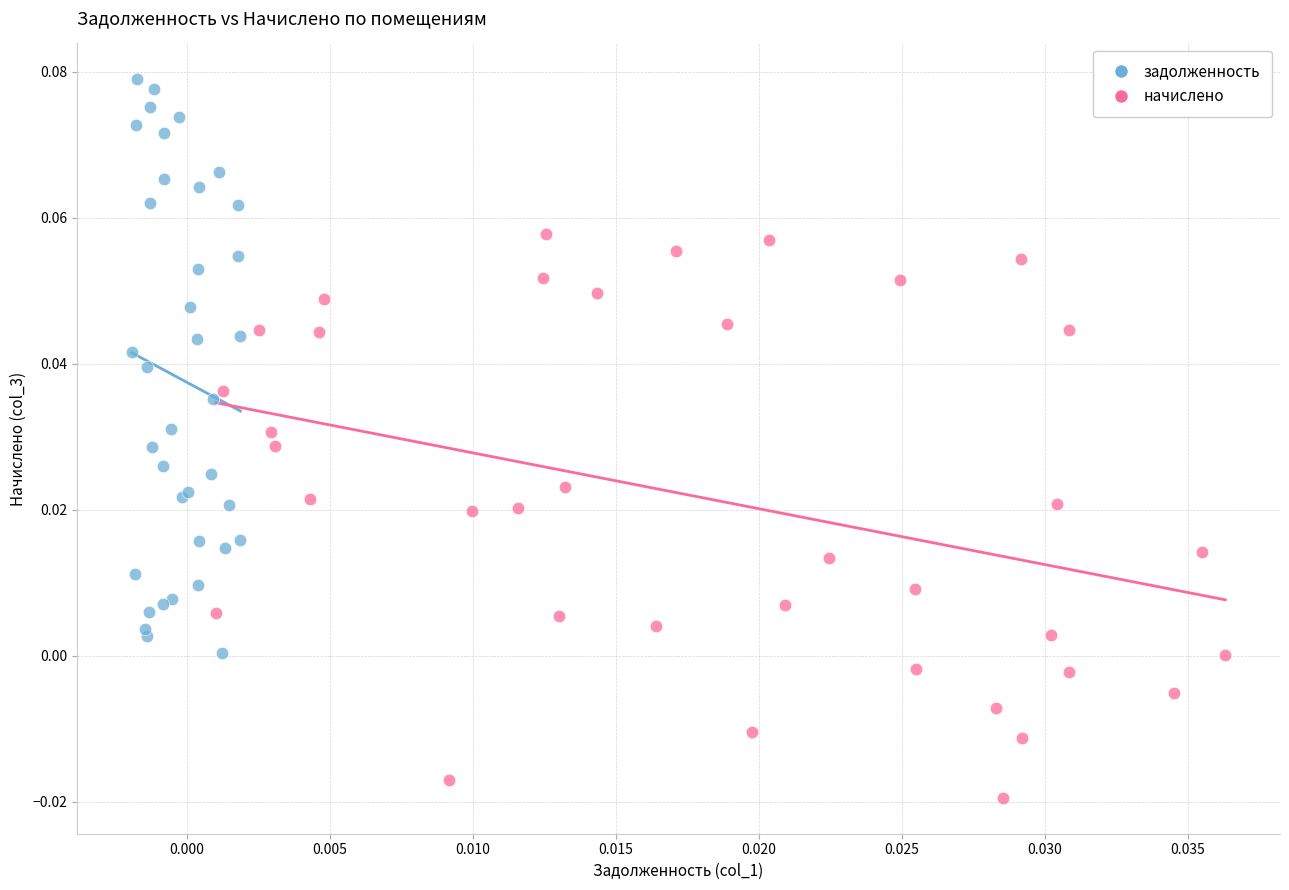

Which series reaches the maximum Y coordinate?

задолженность